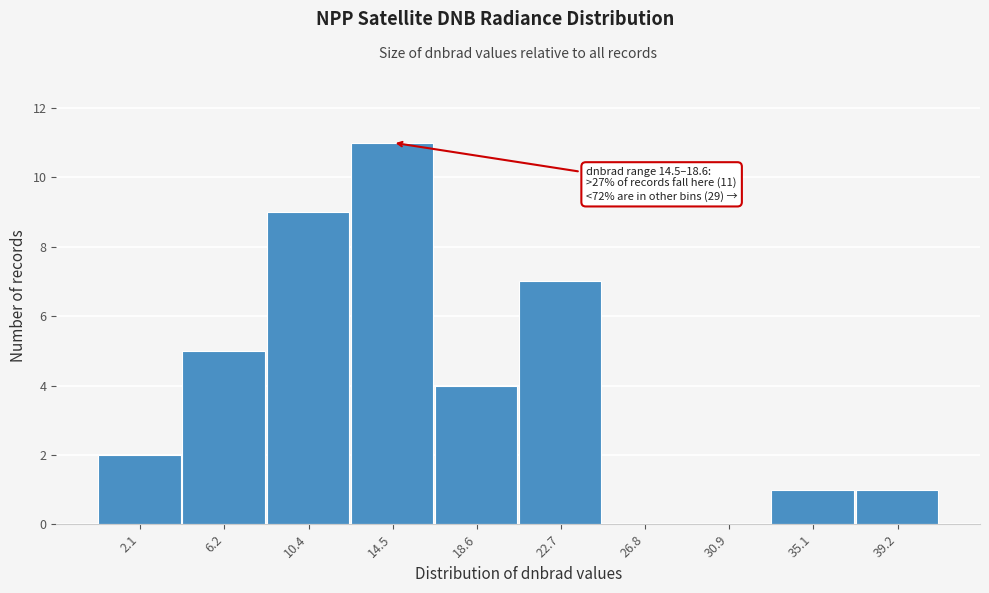

Reading left to right, list all the values displayed in this chart.

2.1=2	6.2=5	10.4=9	14.5=11	18.6=4	22.7=7	26.8=0	30.9=0	35.1=1	39.2=1